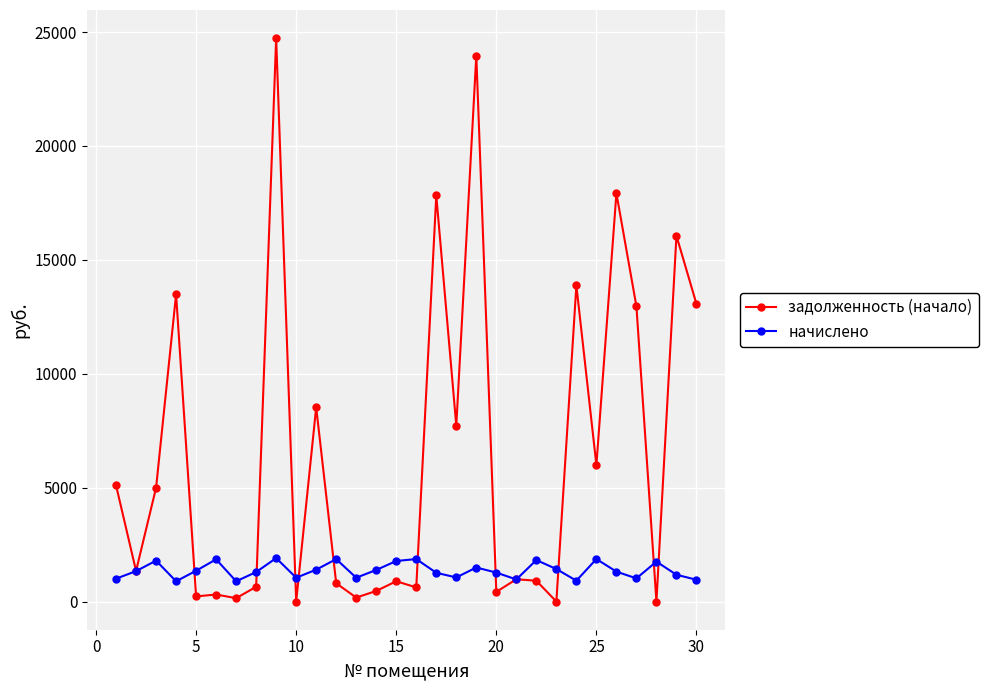

True or false: задолженность (начало) has more than 1 points higher than both neighbors.

True